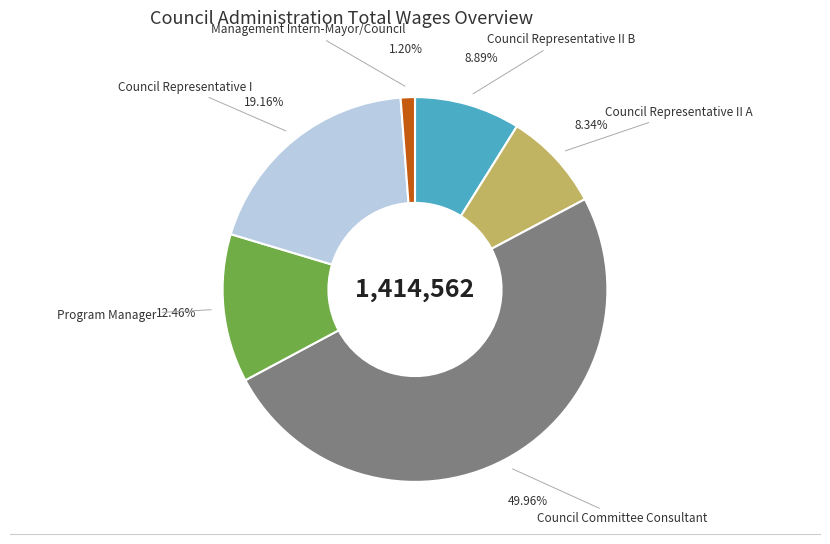

Rank the categories by value from lowest to highest.

Management Intern-Mayor/Council, Council Representative II A, Council Representative II B, Program Manager, Council Representative I, Council Committee Consultant